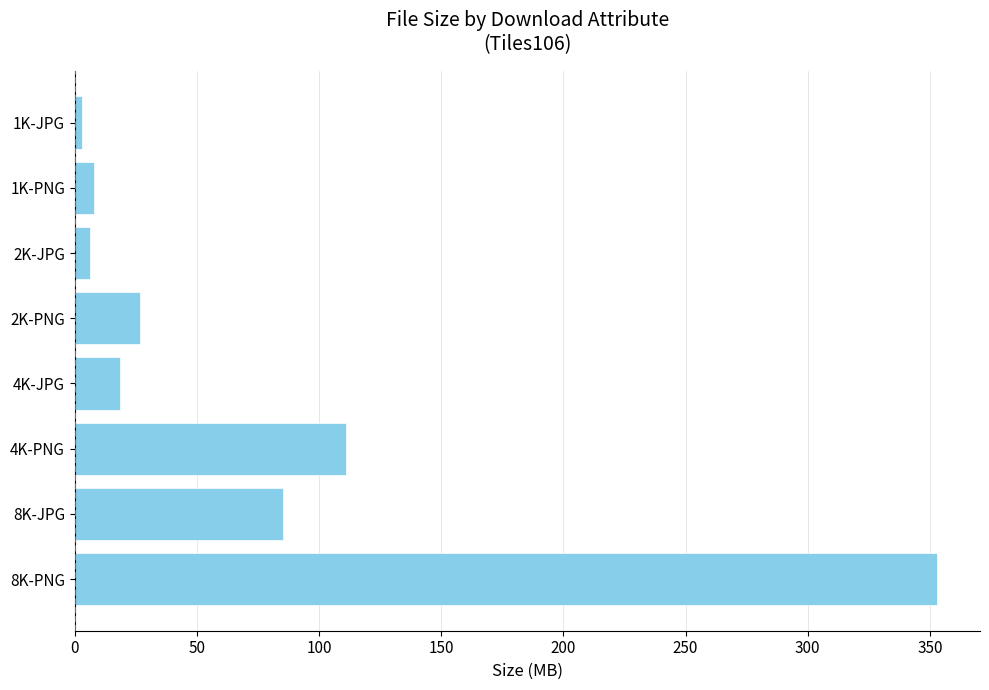

Does the chart contain any negative values?

No